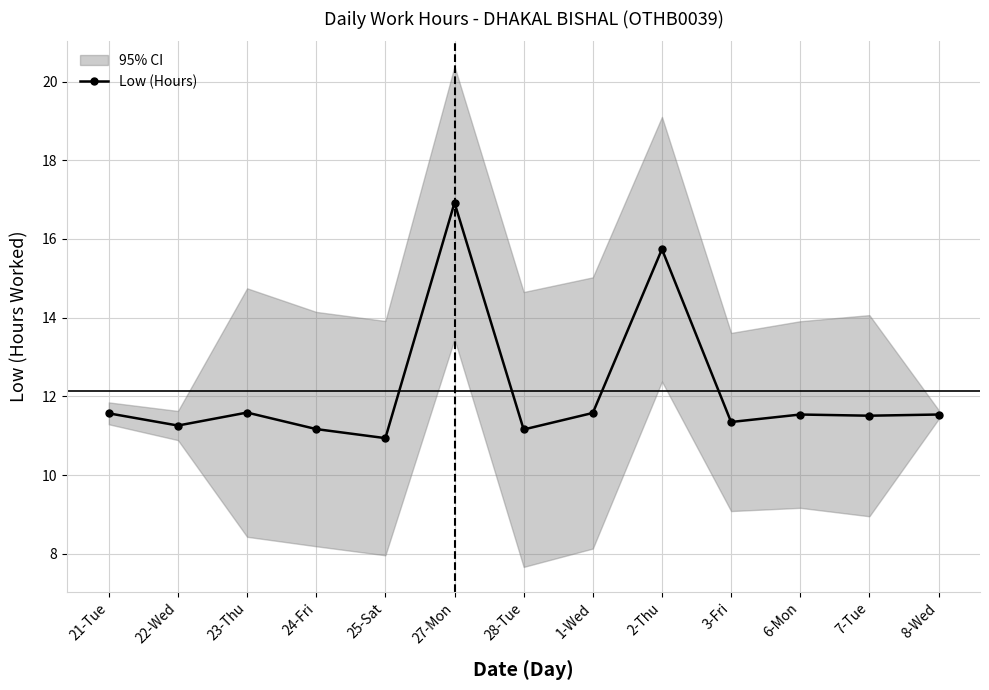

Where does the data first go above 11?

21-Tue